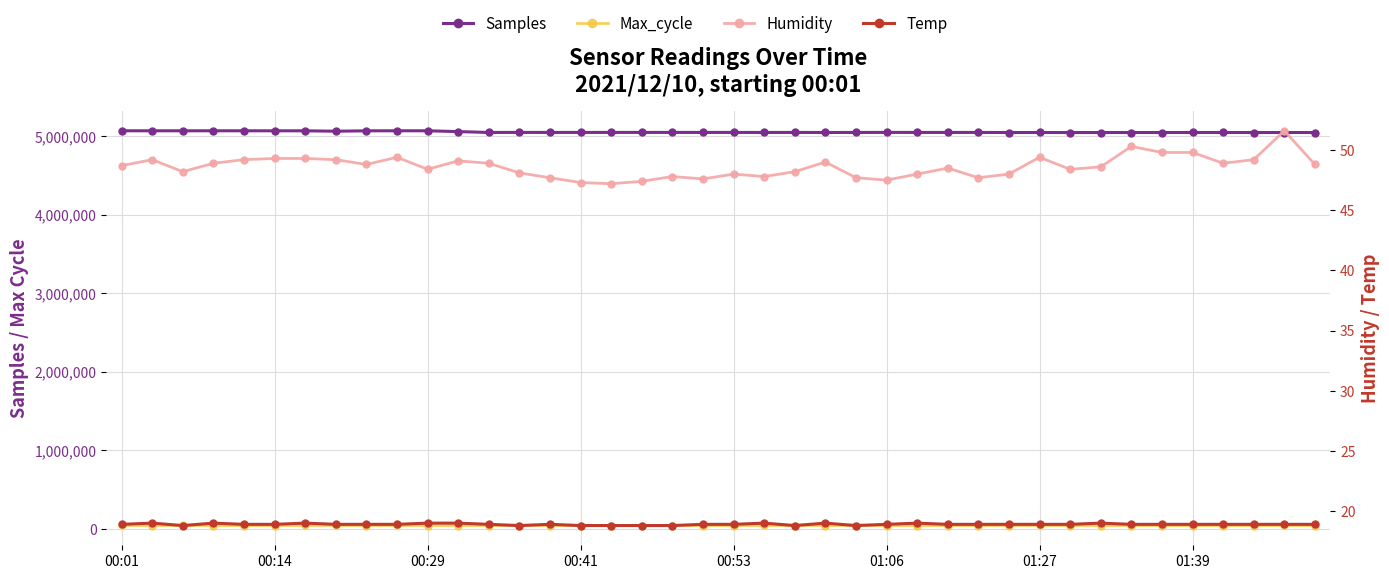

What is the sum of the Samples values at 00:41 and 30?

10112282.0